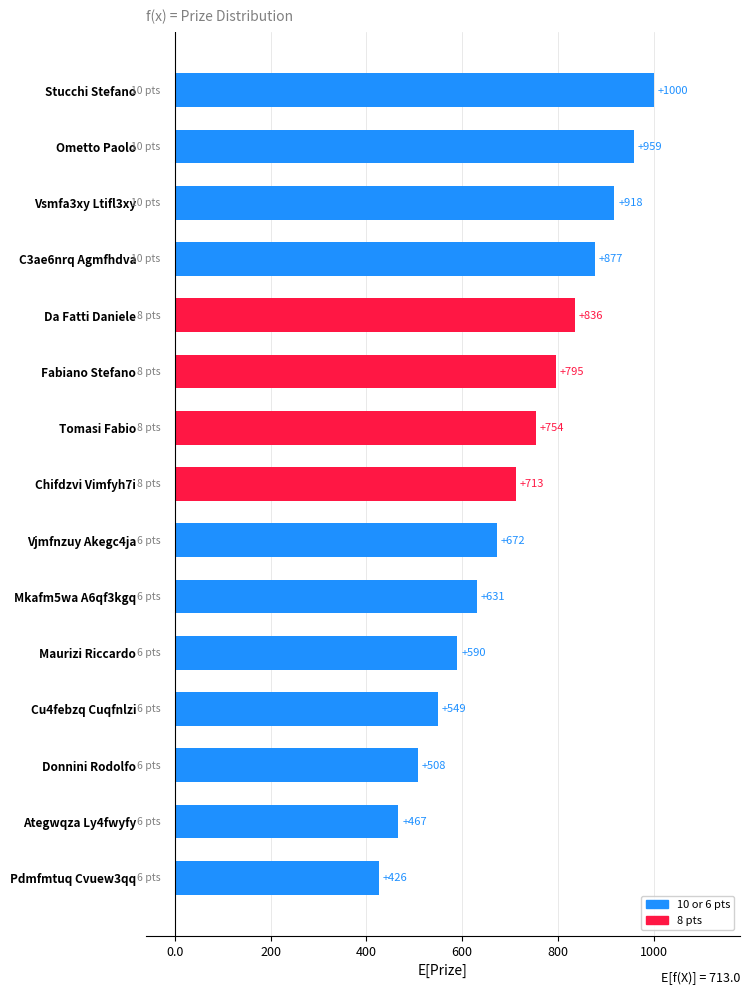

Read the value at Pdmfmtuq Cvuew3qq, to the nearest 10.

430